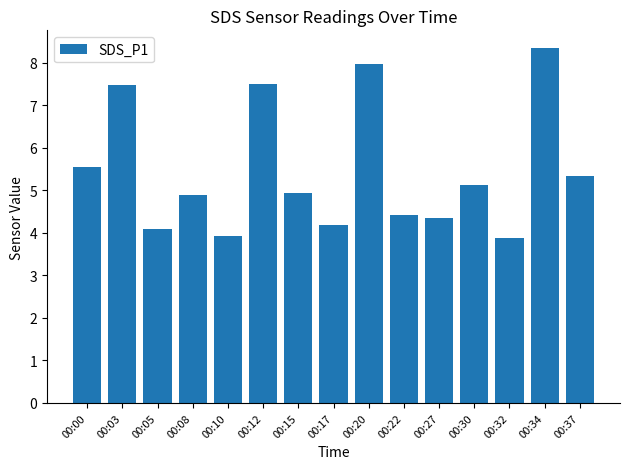

How many values are below 4?

2